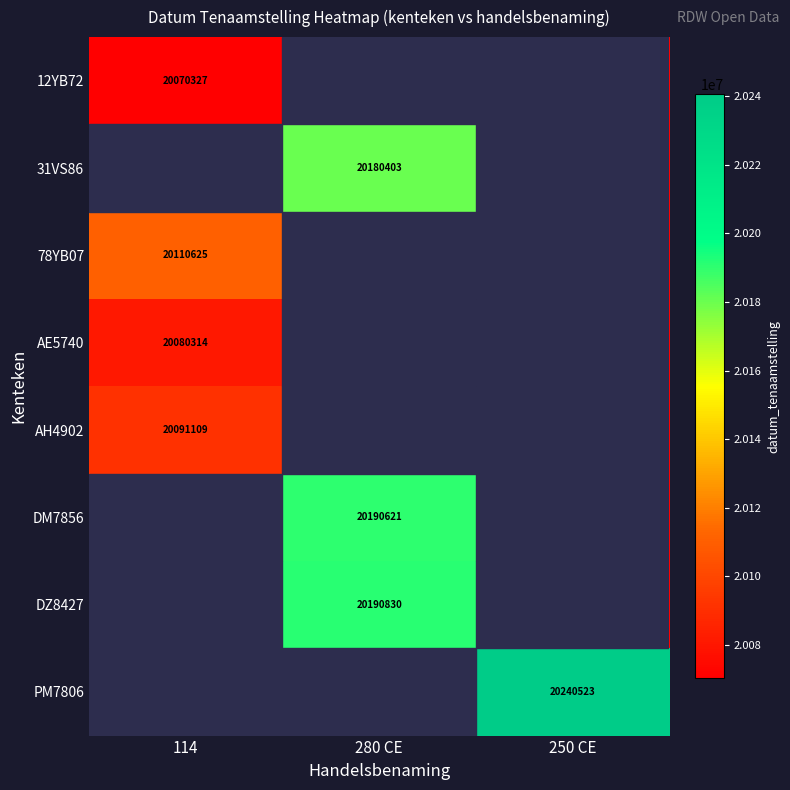

How many values in the PM7806 series exceed 0?

1